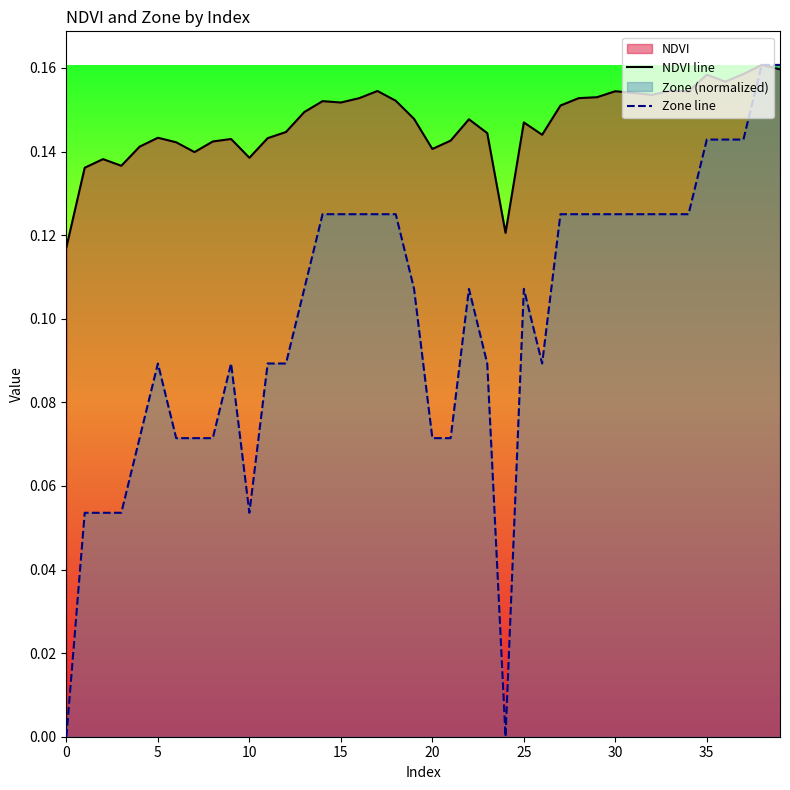

Rank the series by their average value, from lowest to highest.

Zone line, NDVI line